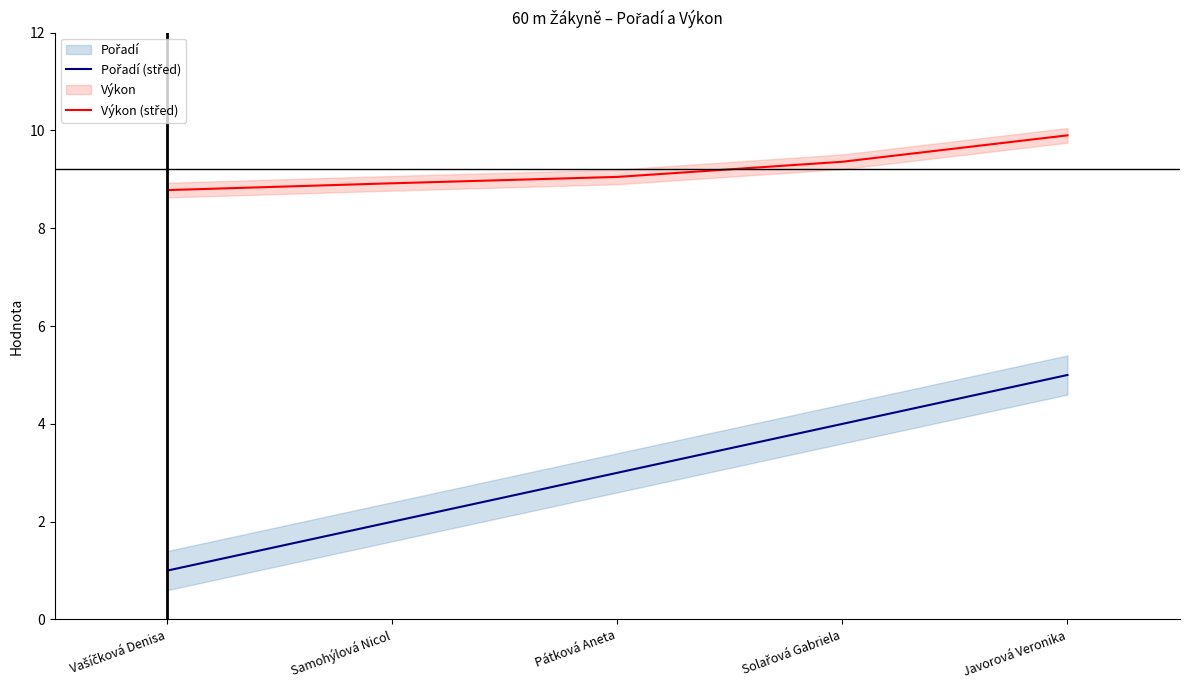

Which series has the widest spread of values?

Pořadí (střed)